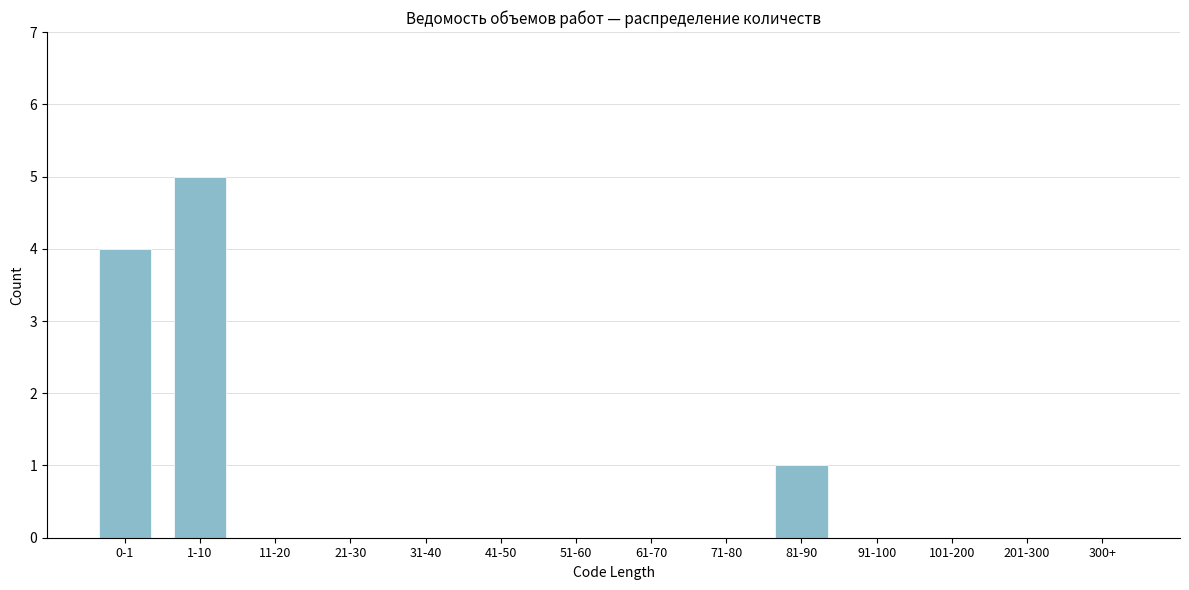

Reading left to right, what are all the values shown in this chart?

0-1=4	1-10=5	11-20=0	21-30=0	31-40=0	41-50=0	51-60=0	61-70=0	71-80=0	81-90=1	91-100=0	101-200=0	201-300=0	300+=0